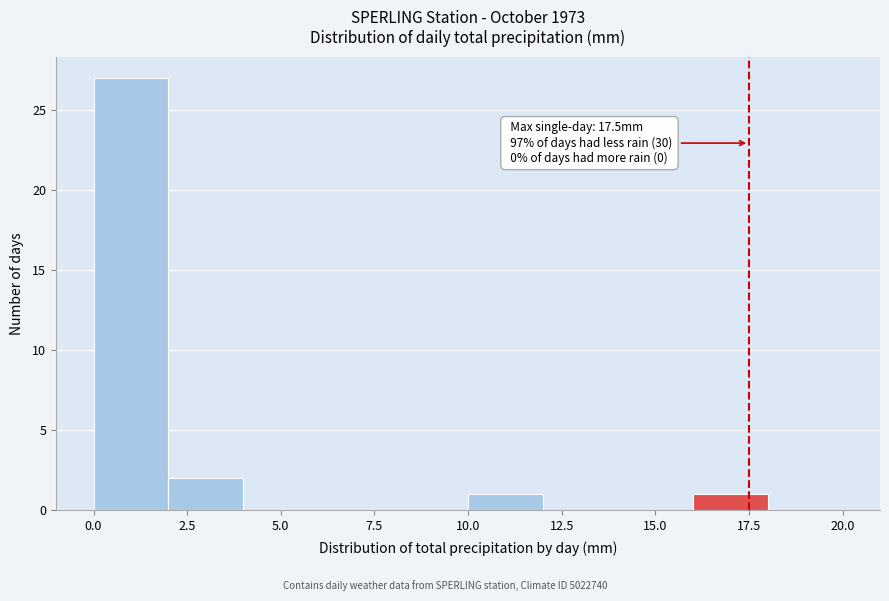

Which range on the x-axis has the tallest bar?

0 to 2